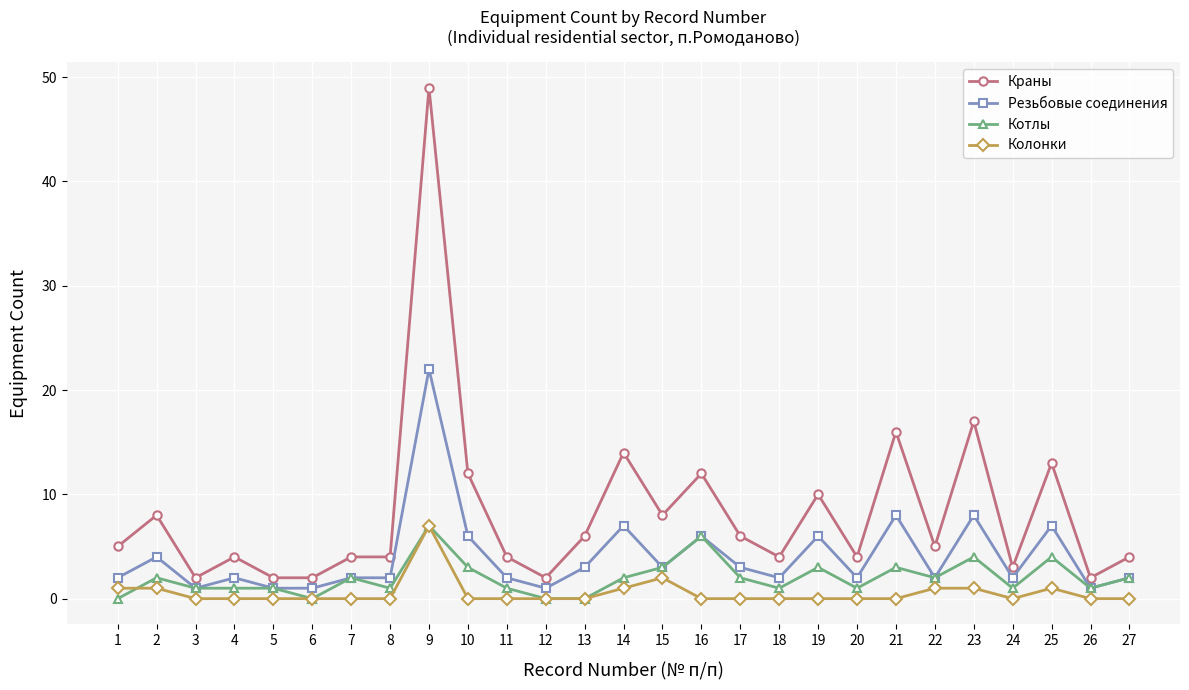

Where is the first local maximum for Краны?

2